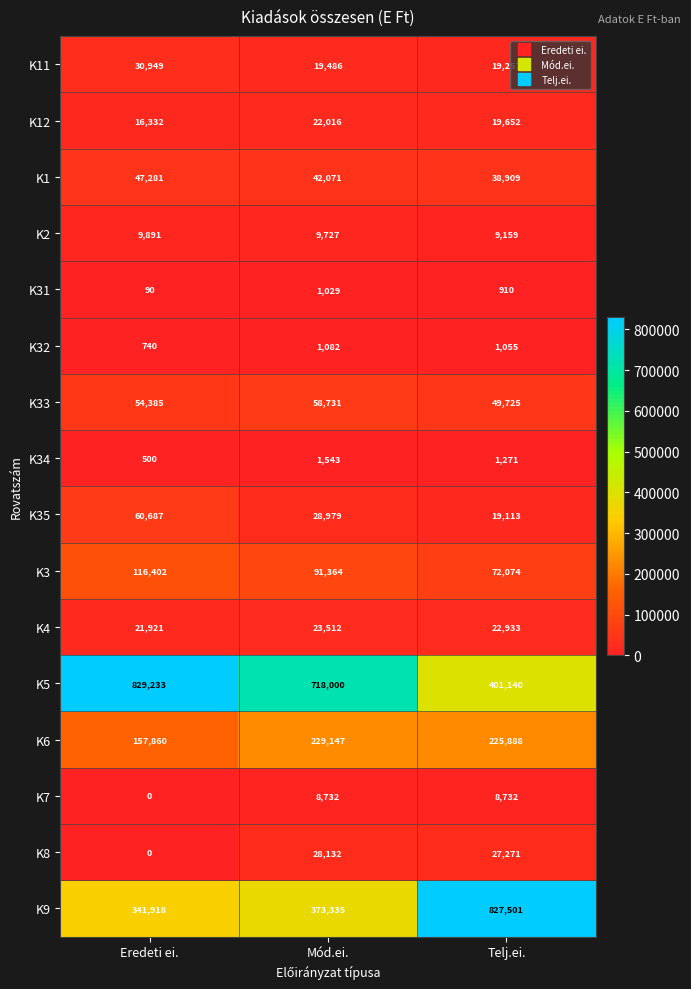

Which label corresponds to the smallest value in the chart?

Eredeti ei.